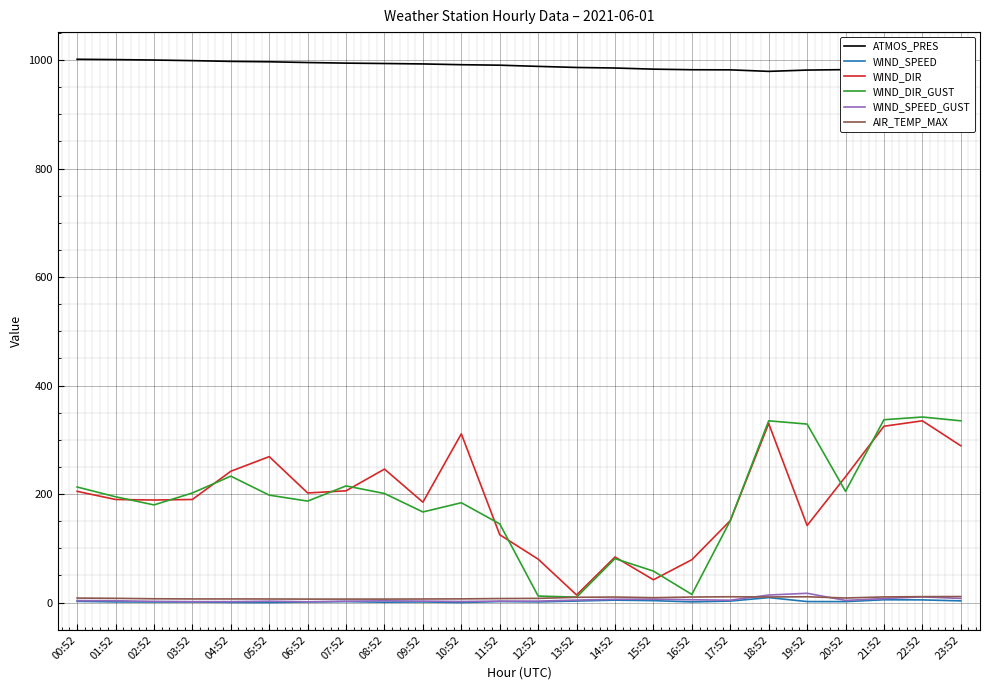

Which series has the largest total across all categories?

ATMOS_PRES